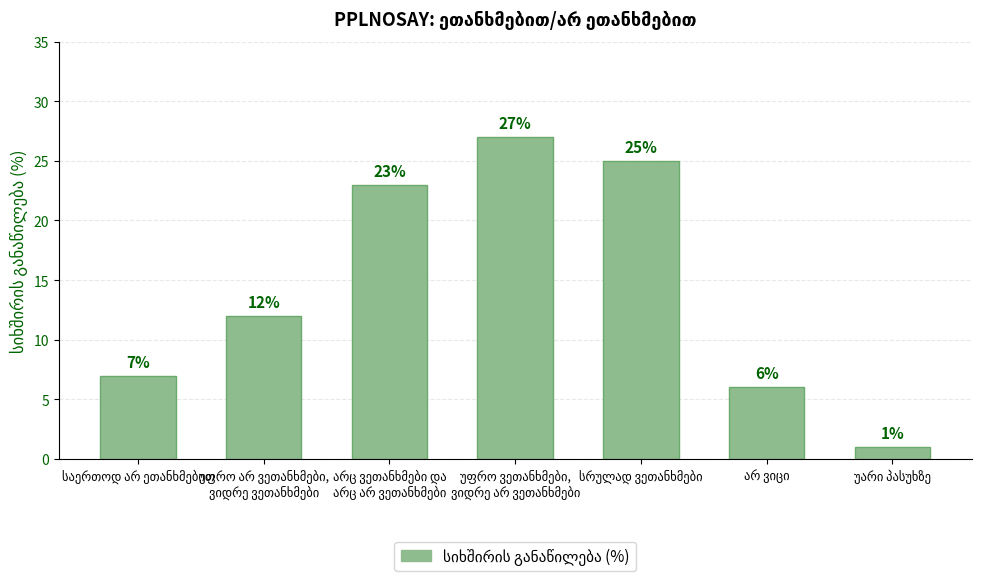

What is the average value?

14